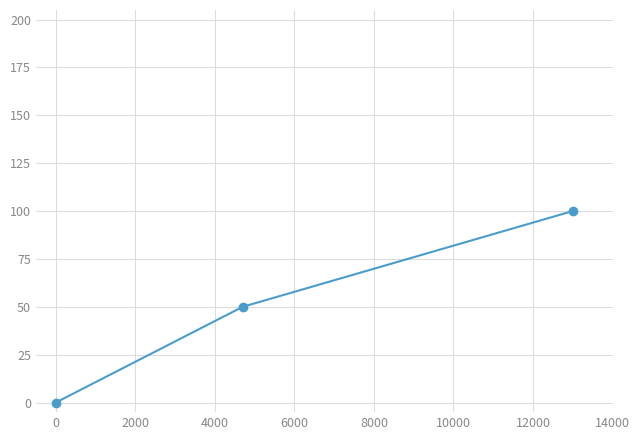

How many values are above zero?

2